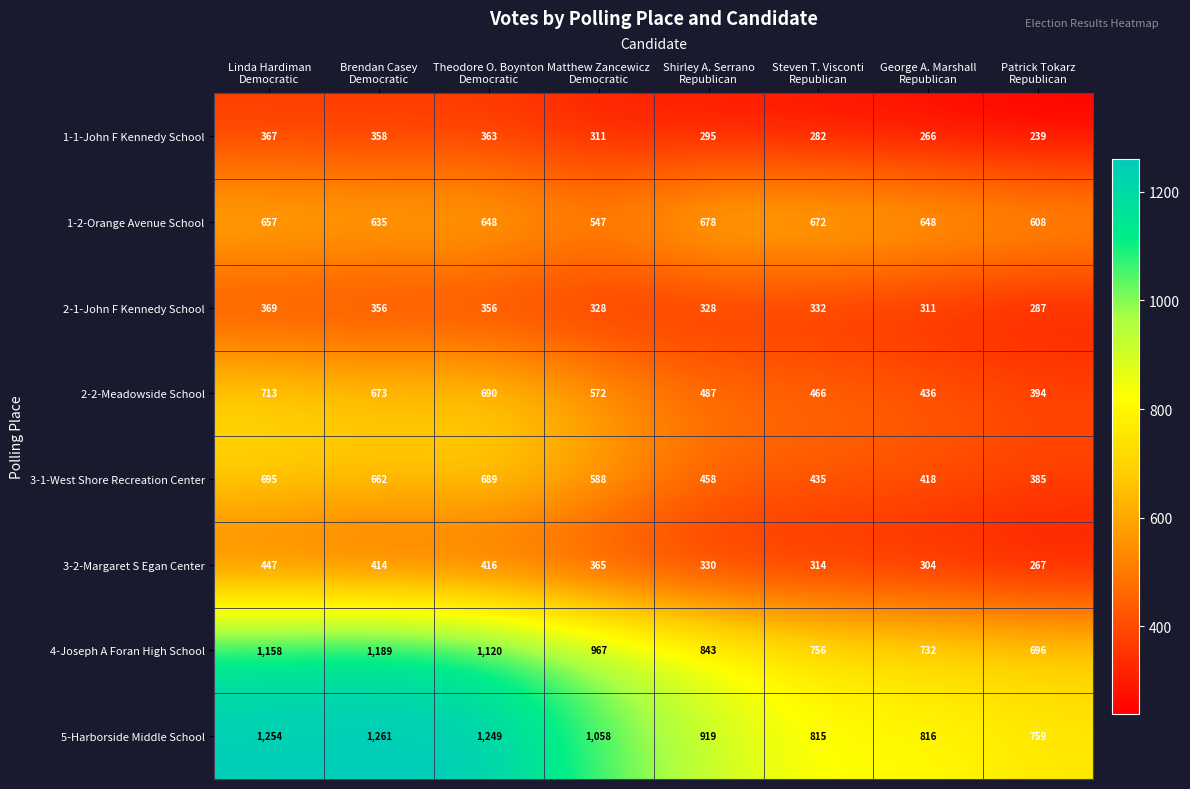

What is the difference between the second highest and minimum values in the 5-Harborside Middle School series?

495